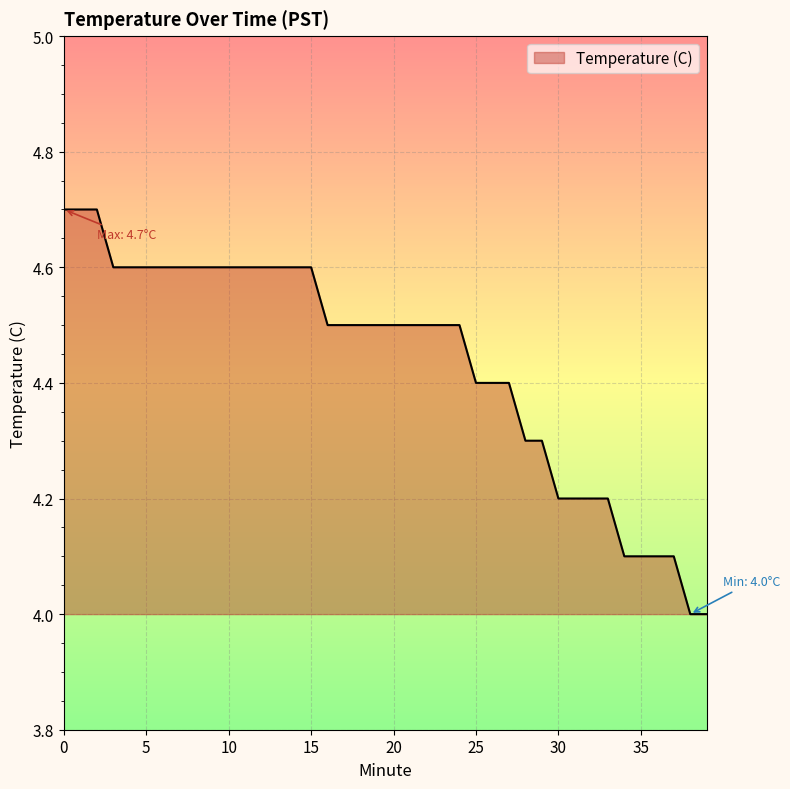

What is the smallest value displayed?

4.0